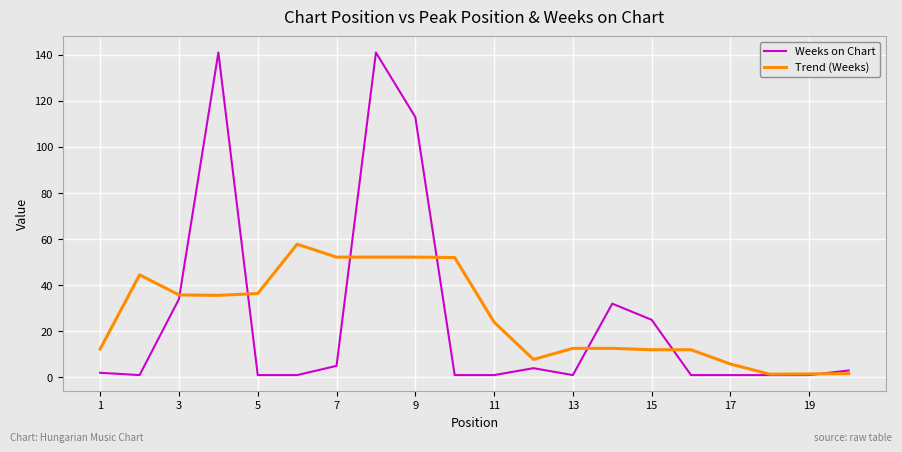

True or false: Trend (Weeks) and Weeks on Chart cross at least once.

True